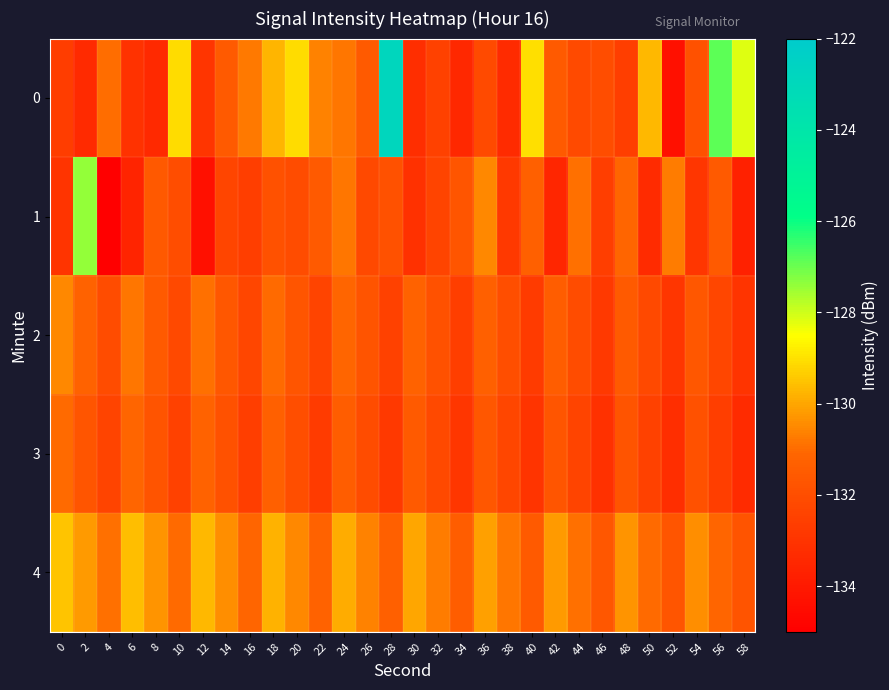

Reading right to left, transcribe all the data shown in this chart.

0: 58=-128.2	56=-126.9	54=-131.9	52=-134.4	50=-129.7	48=-132.6	46=-132.0	44=-132.1	42=-131.5	40=-129.0	38=-133.3	36=-132.1	34=-133.4	32=-132.5	30=-133.2	28=-122.8	26=-131.5	24=-130.8	22=-130.6	20=-129.1	18=-129.7	16=-130.7	14=-131.5	12=-133.0	10=-129.1	8=-133.4	6=-133.0	4=-131.0	2=-133.3	0=-132.6
1: 58=-133.7	56=-131.5	54=-132.9	52=-130.7	50=-133.3	48=-131.1	46=-132.6	44=-130.9	42=-133.5	40=-131.3	38=-132.8	36=-130.5	34=-131.7	32=-132.4	30=-133.1	28=-131.9	26=-132.2	24=-130.8	22=-131.5	20=-132.1	18=-131.9	16=-132.6	14=-132.3	12=-134.4	10=-132.0	8=-131.6	6=-133.6	4=-135.0	2=-127.4	0=-133.0
2: 58=-133.0	56=-132.3	54=-131.6	52=-132.9	50=-132.2	48=-131.5	46=-132.8	44=-132.1	42=-131.4	40=-132.7	38=-132.0	36=-131.3	34=-132.6	32=-131.9	30=-131.2	28=-132.5	26=-131.8	24=-131.1	22=-132.4	20=-131.7	18=-131.0	16=-132.3	14=-131.6	12=-130.9	10=-132.2	8=-131.5	6=-130.8	4=-132.1	2=-131.2	0=-130.5
3: 58=-133.3	56=-132.6	54=-131.9	52=-133.2	50=-132.5	48=-131.8	46=-133.1	44=-132.4	42=-131.7	40=-133.0	38=-132.3	36=-131.6	34=-132.9	32=-132.2	30=-131.5	28=-132.8	26=-132.1	24=-131.4	22=-132.7	20=-132.0	18=-131.3	16=-132.6	14=-131.9	12=-131.2	10=-132.5	8=-131.8	6=-131.1	4=-132.4	2=-131.7	0=-131.0
4: 58=-131.8	56=-131.1	54=-130.4	52=-131.7	50=-131.0	48=-130.3	46=-131.6	44=-130.9	42=-130.2	40=-131.5	38=-130.8	36=-130.1	34=-131.4	32=-130.7	30=-130.0	28=-131.3	26=-130.6	24=-129.9	22=-131.2	20=-130.5	18=-129.8	16=-131.1	14=-130.4	12=-129.7	10=-131.0	8=-130.3	6=-129.6	4=-130.9	2=-130.2	0=-129.5